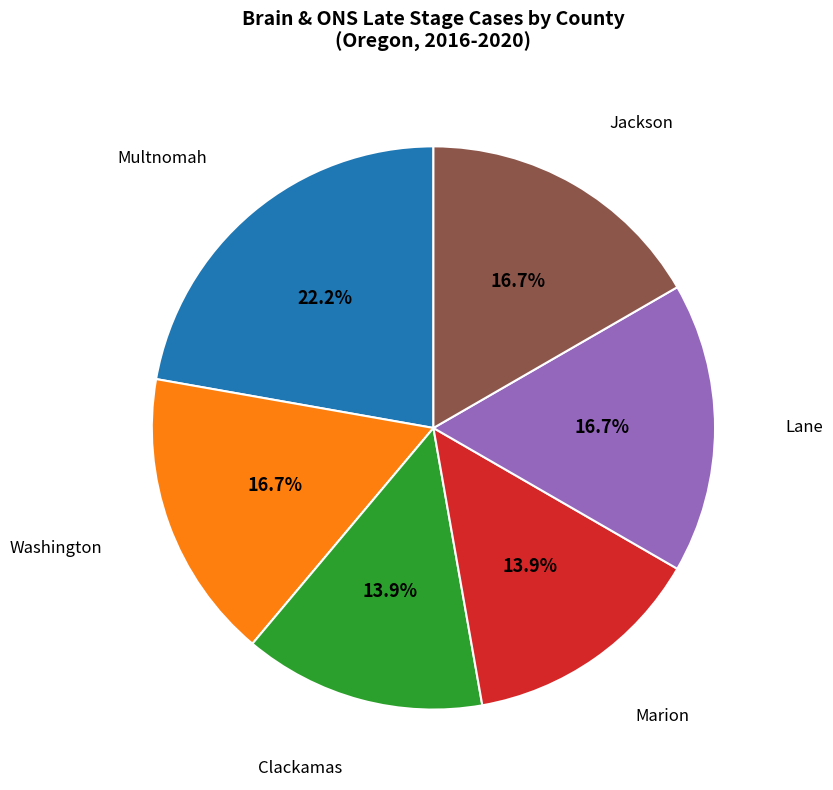

How many slices are in this pie chart?

6